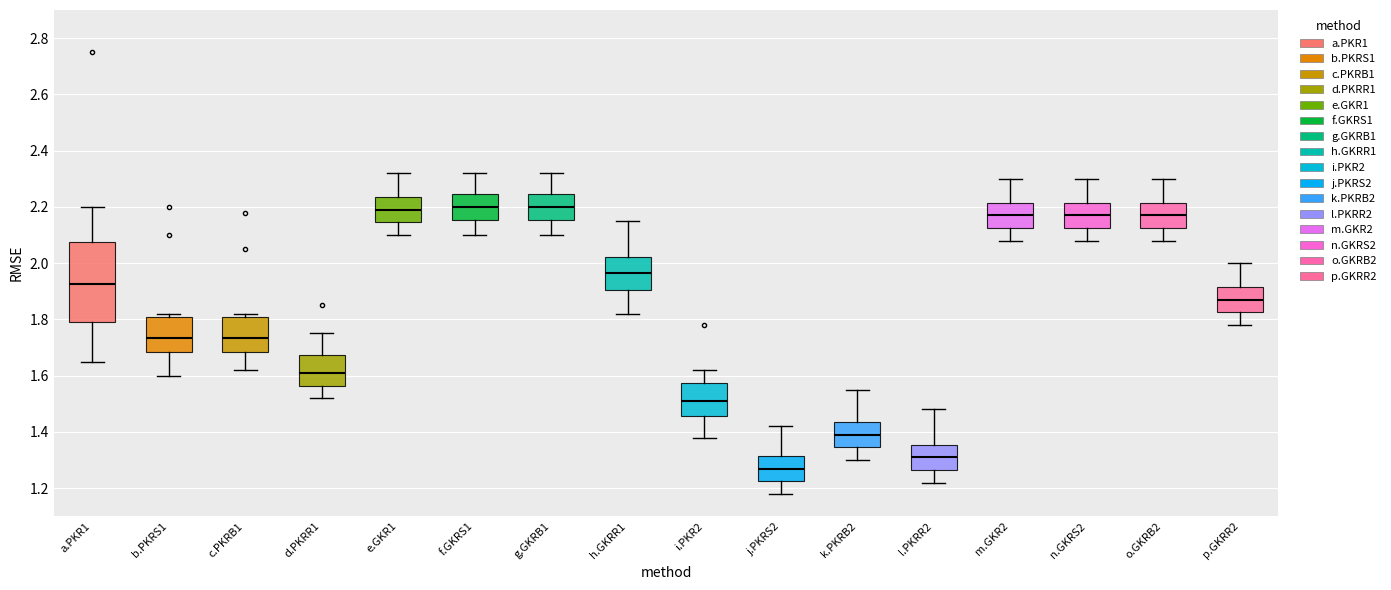

Which box is the tallest, from its lower edge to its upper edge?

a.PKR1